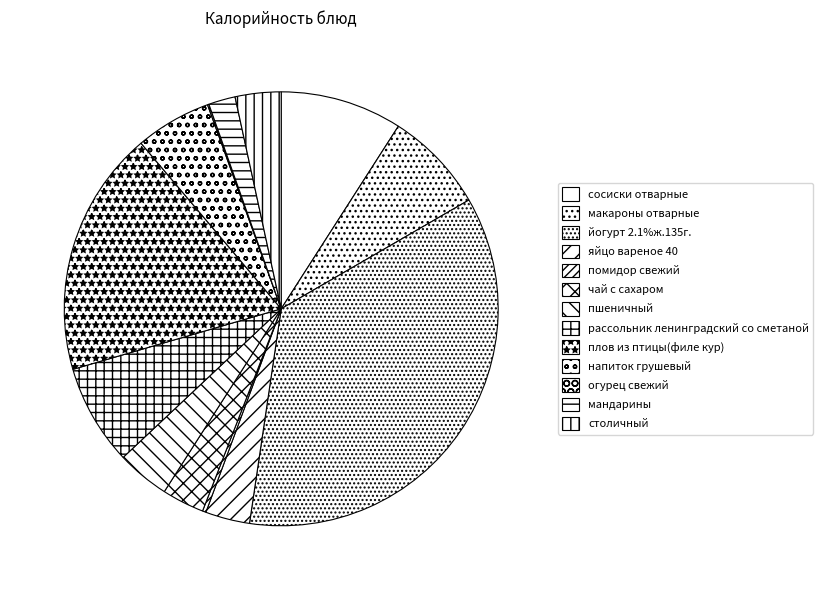

To the nearest percent, what is the average slice percentage?

8%